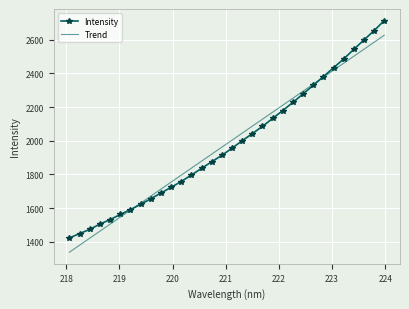

Rank the series by their maximum value, from lowest to highest.

Trend, Intensity